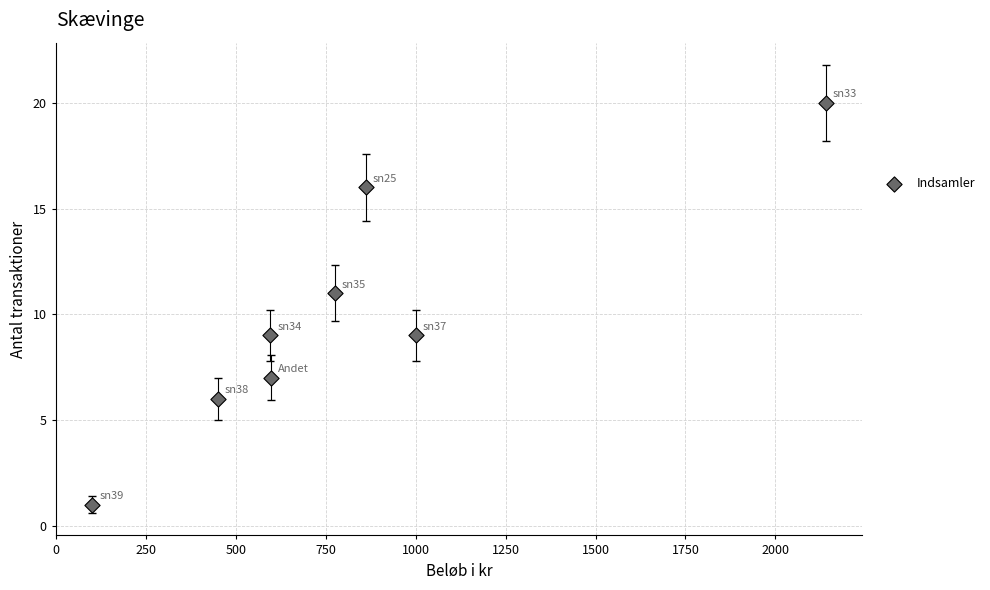

What is the average Y value?

10